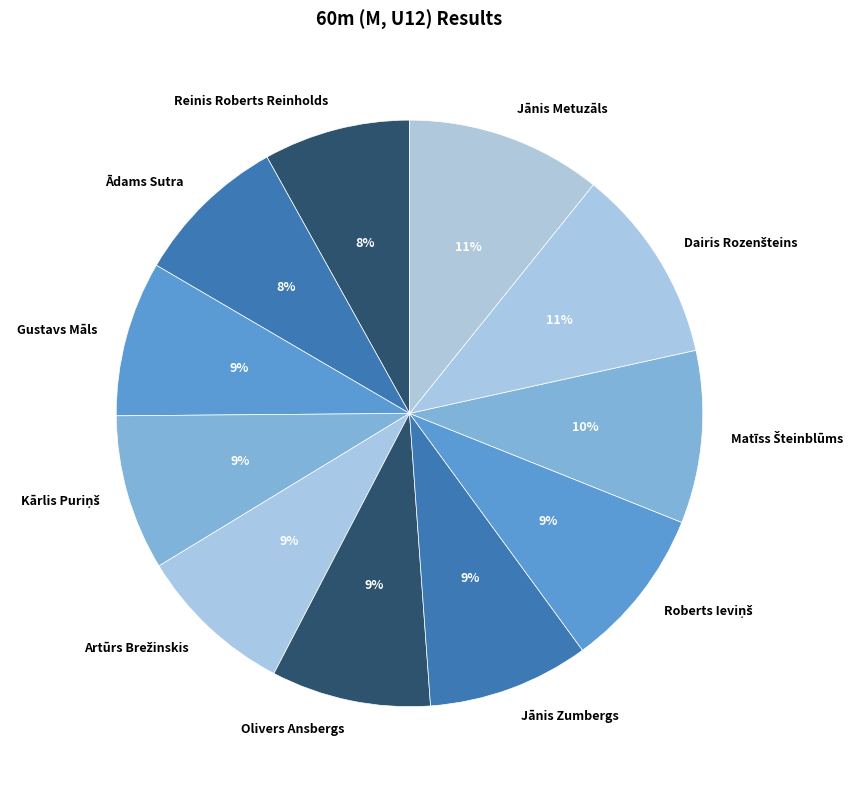

To the nearest percent, what portion does Reinis Roberts Reinholds represent?

8%